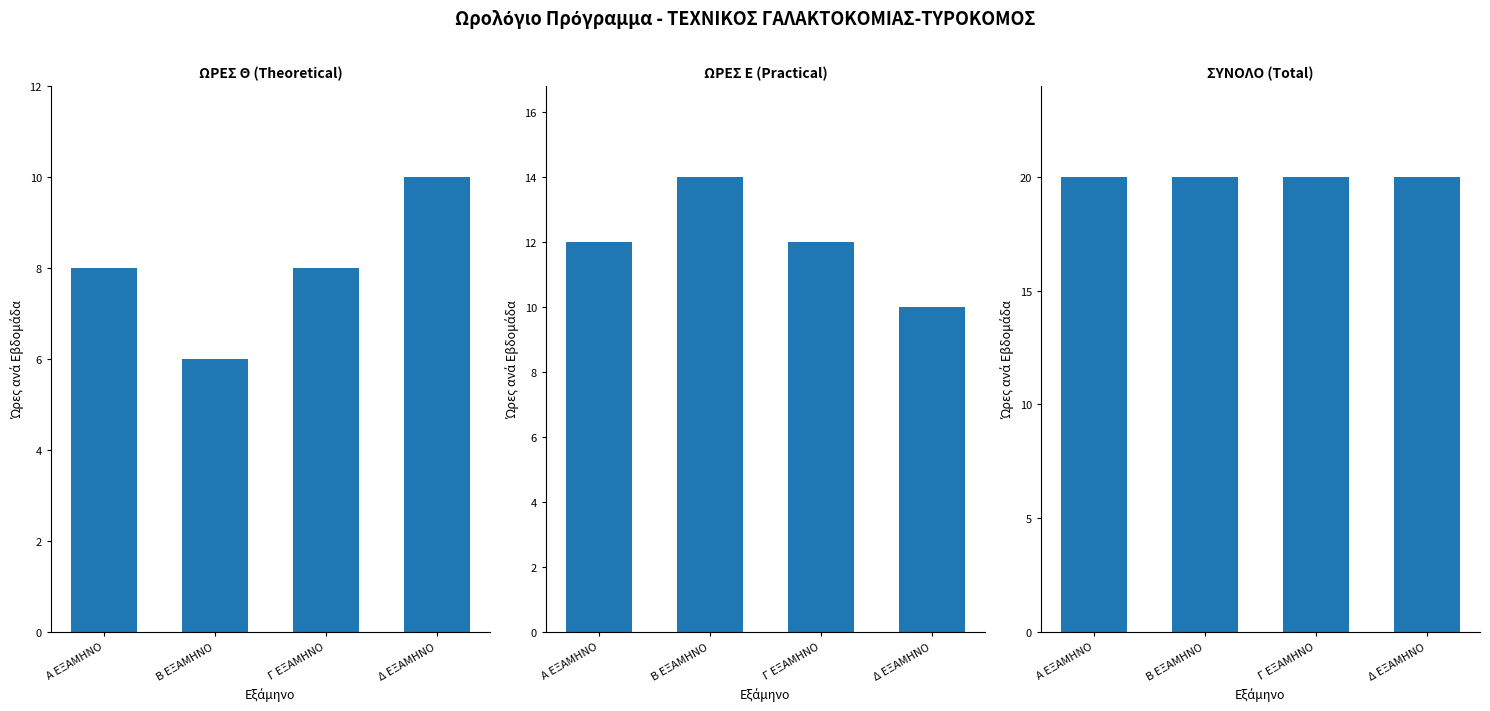

Which series has the largest range (max minus min)?

ΩΡΕΣ Θ (Theoretical)